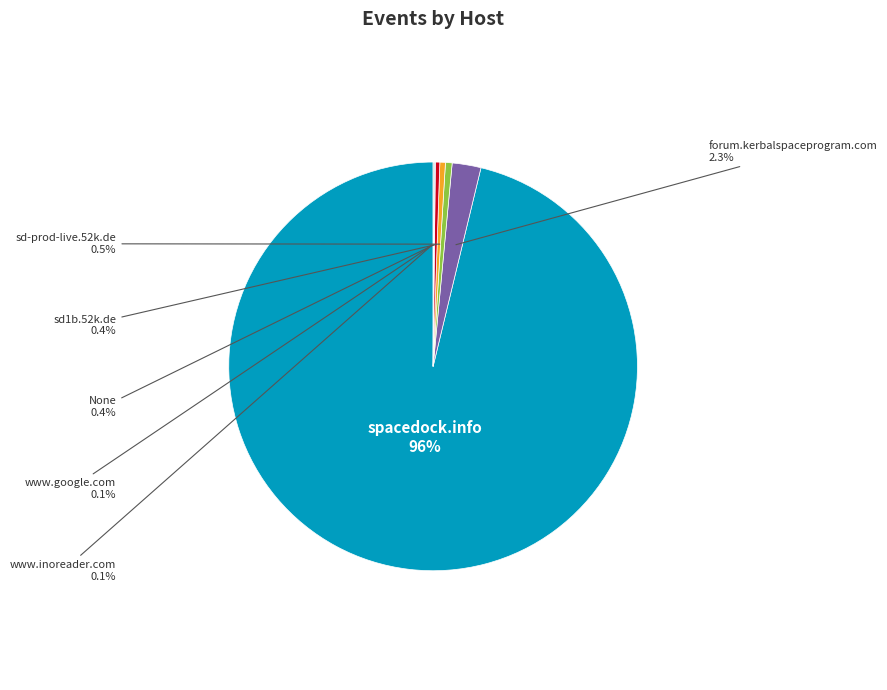

Is there a majority slice in this chart?

Yes